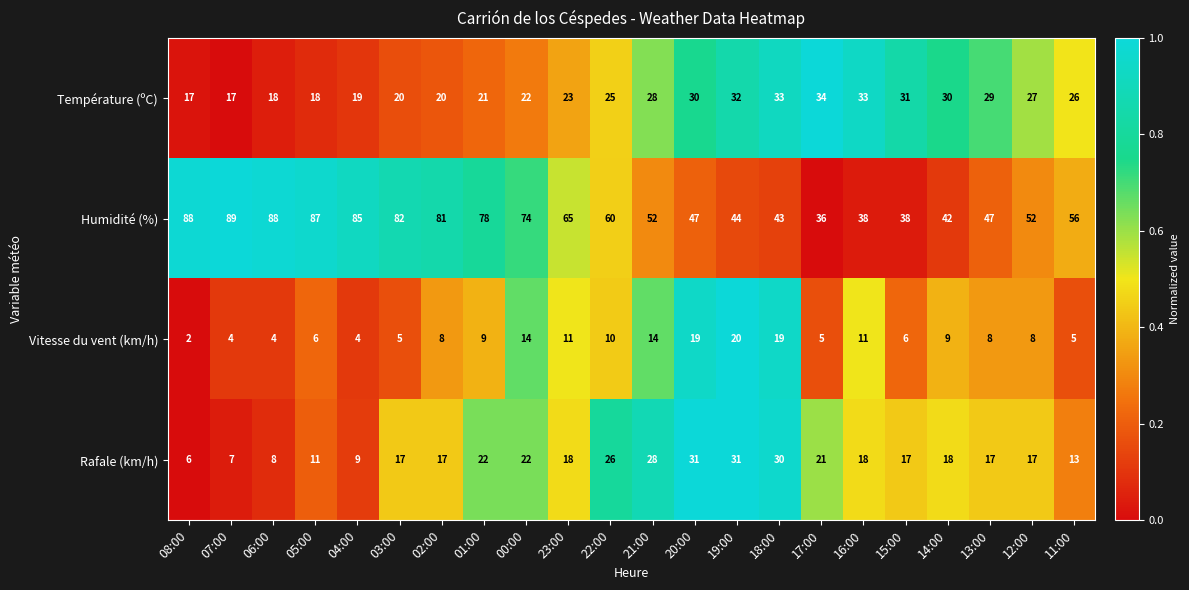

What is the total value across all series at 04:00?

117